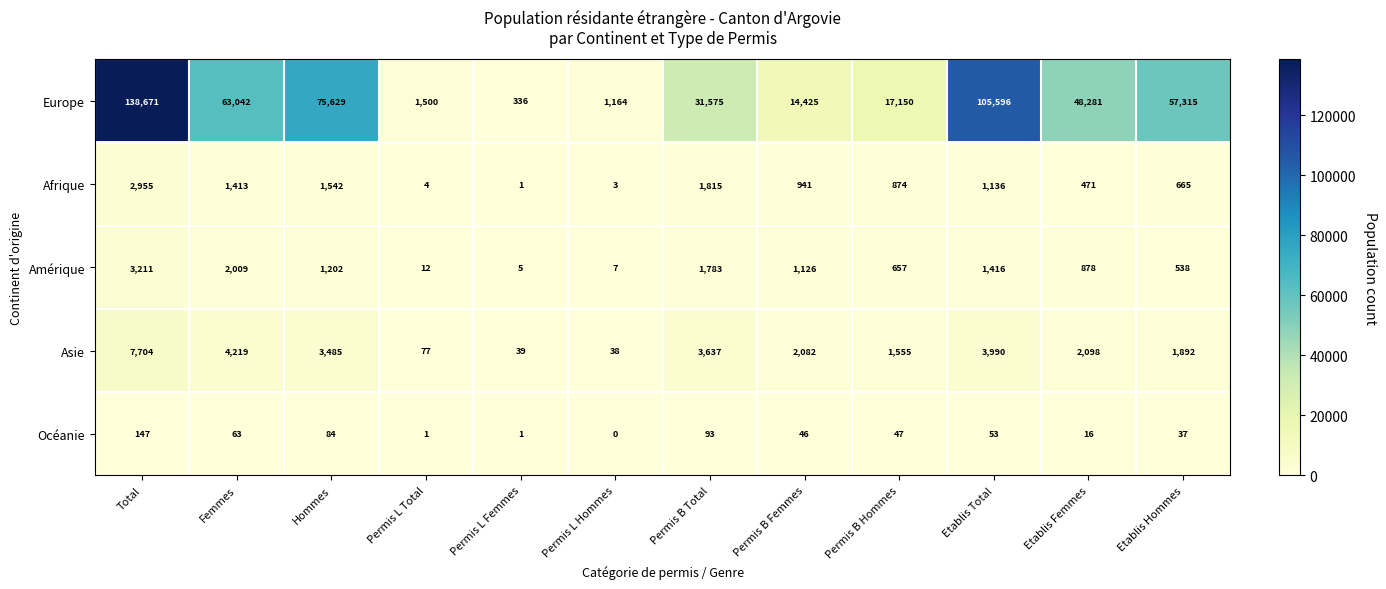

At how many categories does at least one series exceed 83014?

2